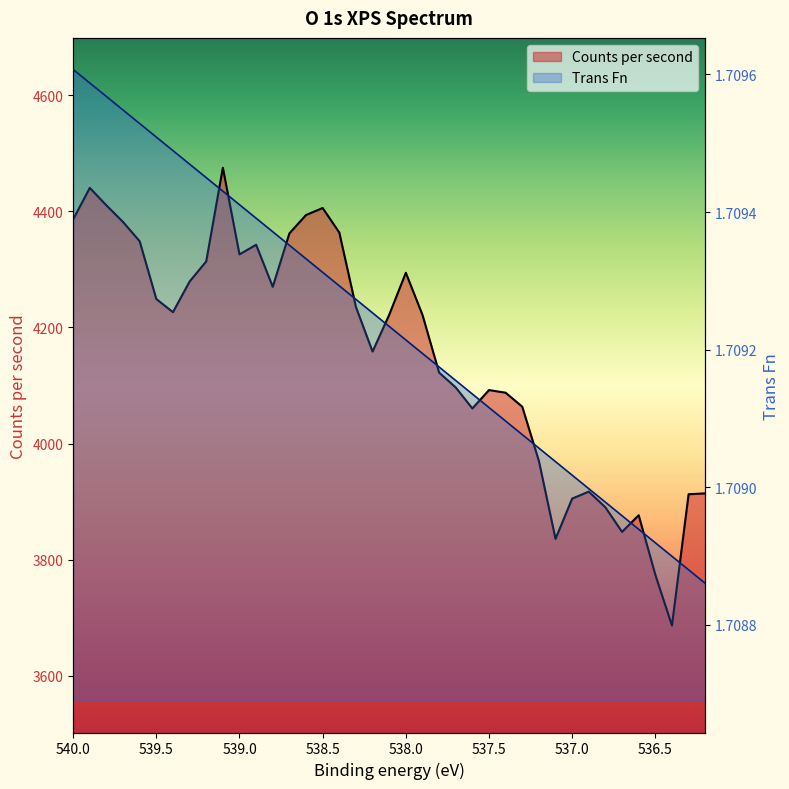

Rank the series at 537.0 from lowest to highest value.

Trans Fn, Counts per second